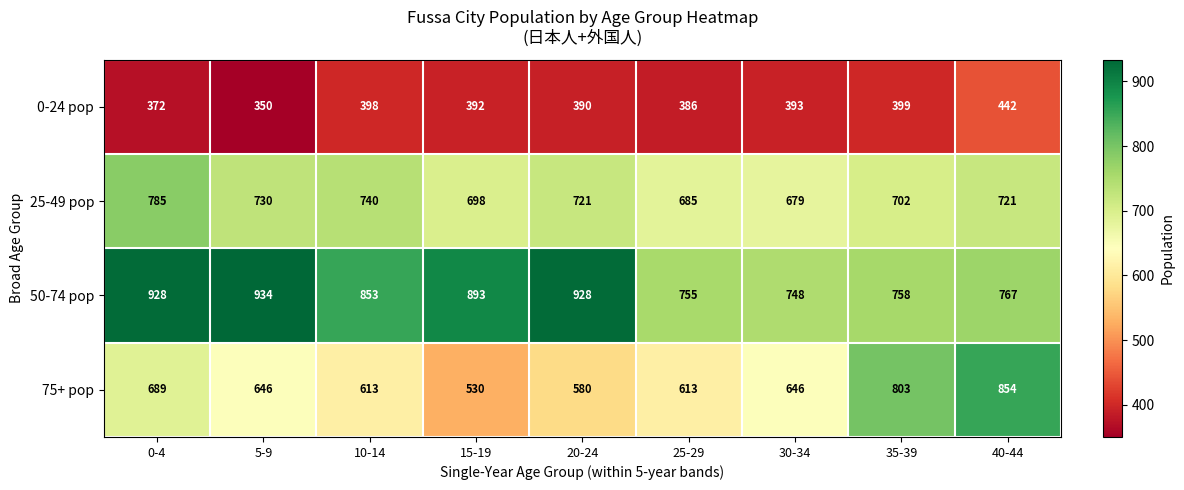

Which series has the largest range (max minus min)?

75+ pop